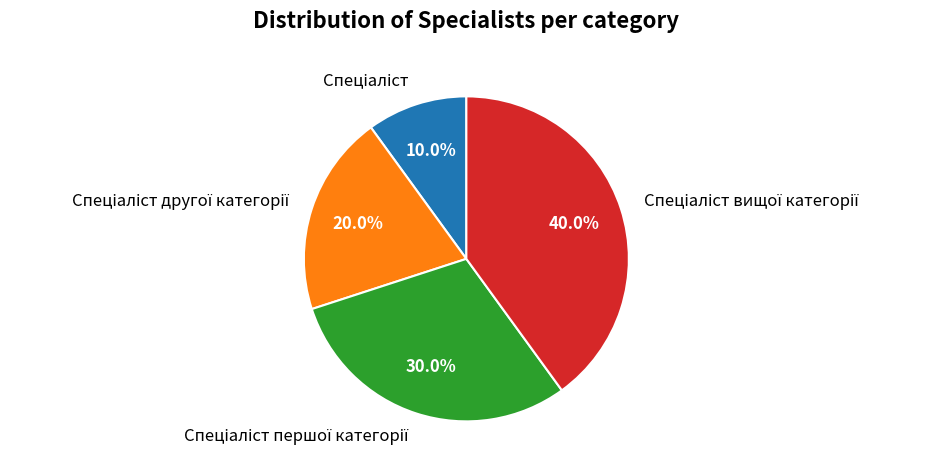

Is there any slice that represents more than half of the pie?

No